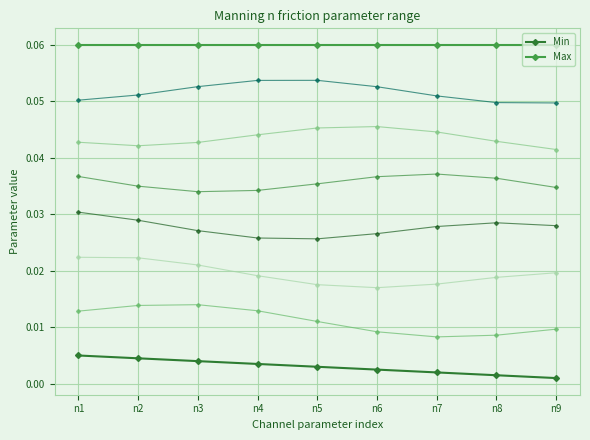

How many distinct data groups are displayed?

8